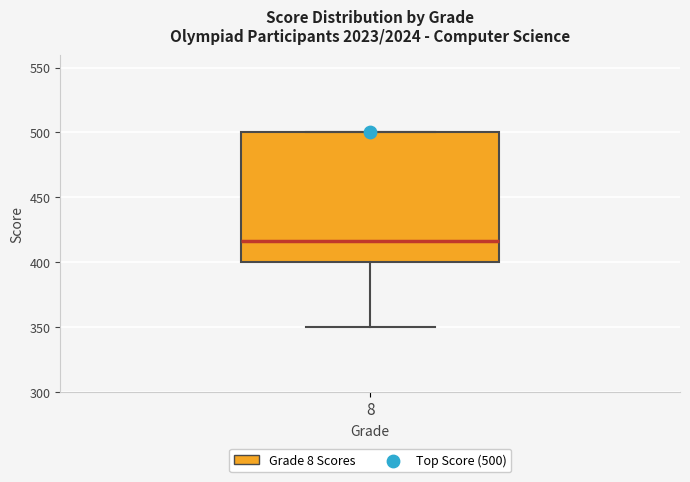

Where is the lower edge of the box at x = 8 on the y-axis? The values are not printed on the chart, so give them approximately, as read against the axis.

400